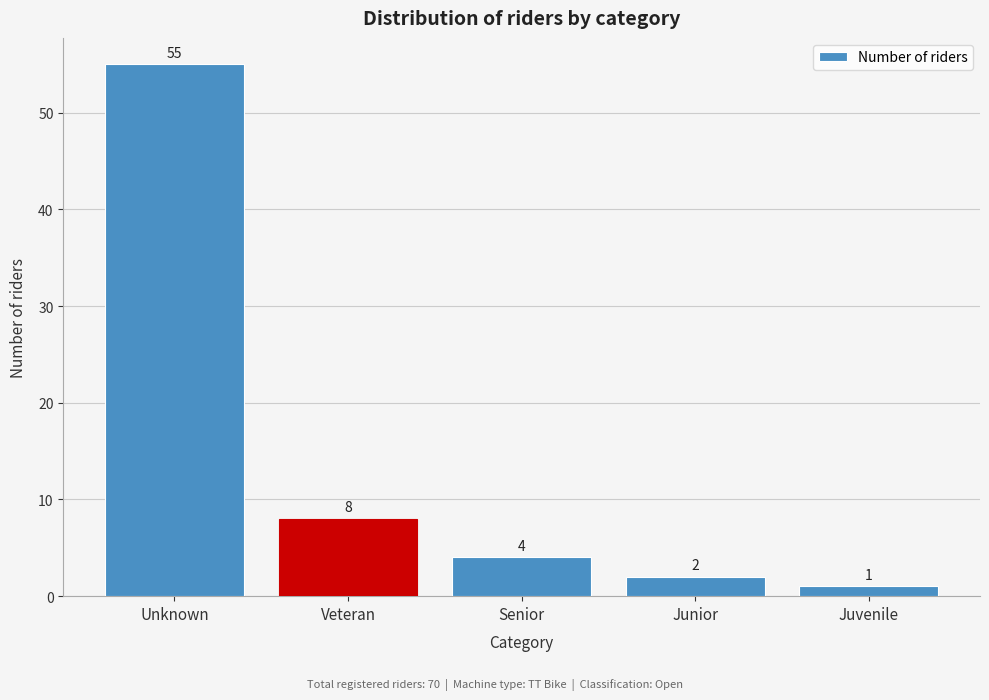

Reading left to right, list all the values displayed in this chart.

55	8	4	2	1